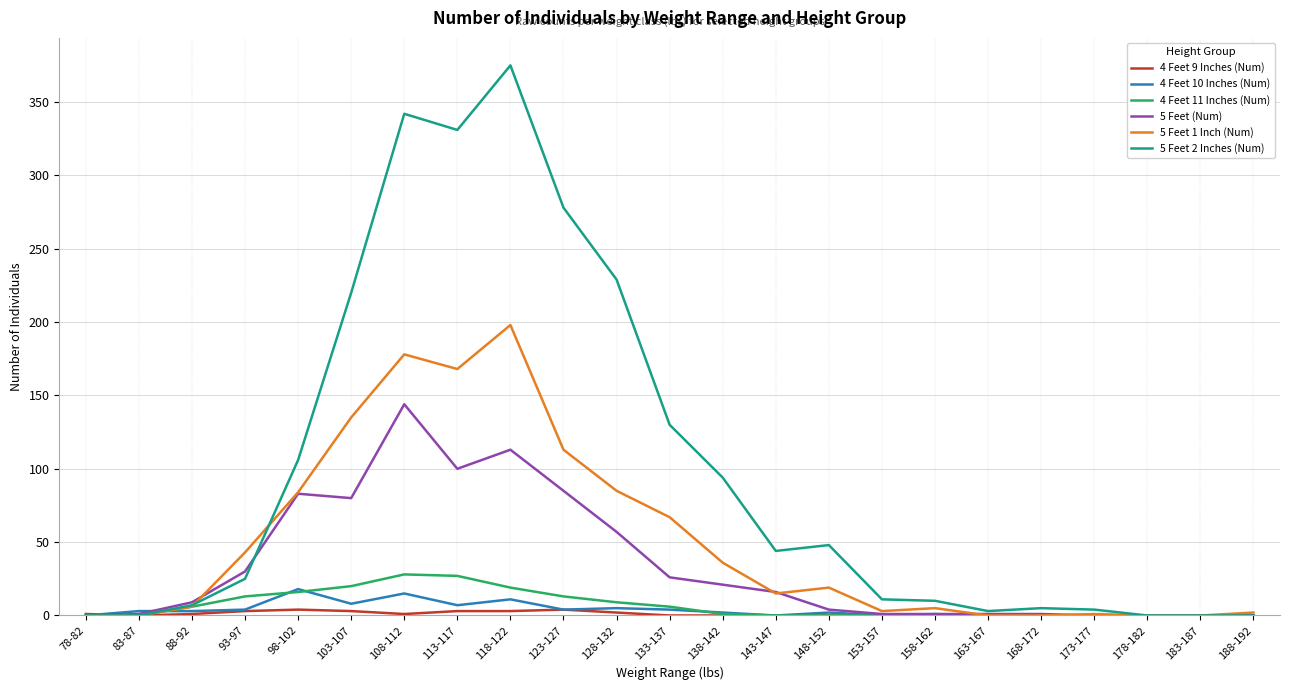

Which series has the largest total across all categories?

5 Feet 2 Inches (Num)